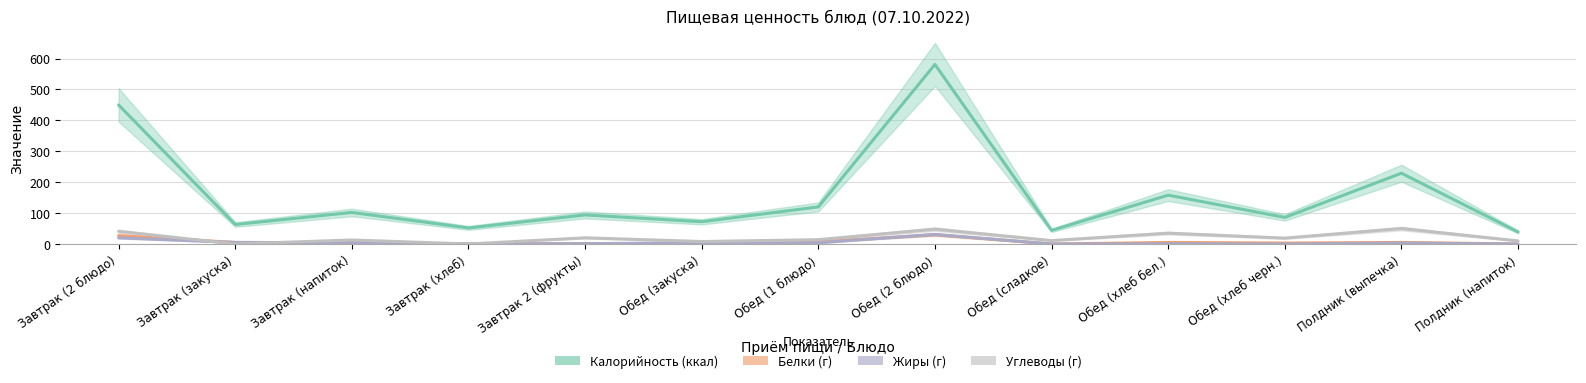

Reading right to left, what are all the values shown in this chart?

Калорийность (ккал): Полдник (напиток)=39	Полдник (выпечка)=229	Обед (хлеб черн.)=86	Обед (хлеб бел.)=158	Обед (сладкое)=44	Обед (2 блюдо)=581	Обед (1 блюдо)=120	Обед (закуска)=72	Завтрак 2 (фрукты)=94	Завтрак (хлеб)=52	Завтрак (напиток)=102	Завтрак (закуска)=63	Завтрак (2 блюдо)=450
Белки (г): Полдник (напиток)=0	Полдник (выпечка)=5	Обед (хлеб черн.)=3	Обед (хлеб бел.)=5	Обед (сладкое)=0	Обед (2 блюдо)=30	Обед (1 блюдо)=7	Обед (закуска)=1	Завтрак 2 (фрукты)=1	Завтрак (хлеб)=0	Завтрак (напиток)=4	Завтрак (закуска)=5	Завтрак (2 блюдо)=27
Жиры (г): Полдник (напиток)=0	Полдник (выпечка)=3	Обед (хлеб черн.)=0	Обед (хлеб бел.)=1	Обед (сладкое)=0	Обед (2 блюдо)=31	Обед (1 блюдо)=4	Обед (закуска)=4	Завтрак 2 (фрукты)=1	Завтрак (хлеб)=0	Завтрак (напиток)=4	Завтрак (закуска)=5	Завтрак (2 блюдо)=20
Углеводы (г): Полдник (напиток)=10	Полдник (выпечка)=50	Обед (хлеб черн.)=19	Обед (хлеб бел.)=35	Обед (сладкое)=11	Обед (2 блюдо)=48	Обед (1 блюдо)=14	Обед (закуска)=8	Завтрак 2 (фрукты)=20	Завтрак (хлеб)=0	Завтрак (напиток)=13	Завтрак (закуска)=0	Завтрак (2 блюдо)=41